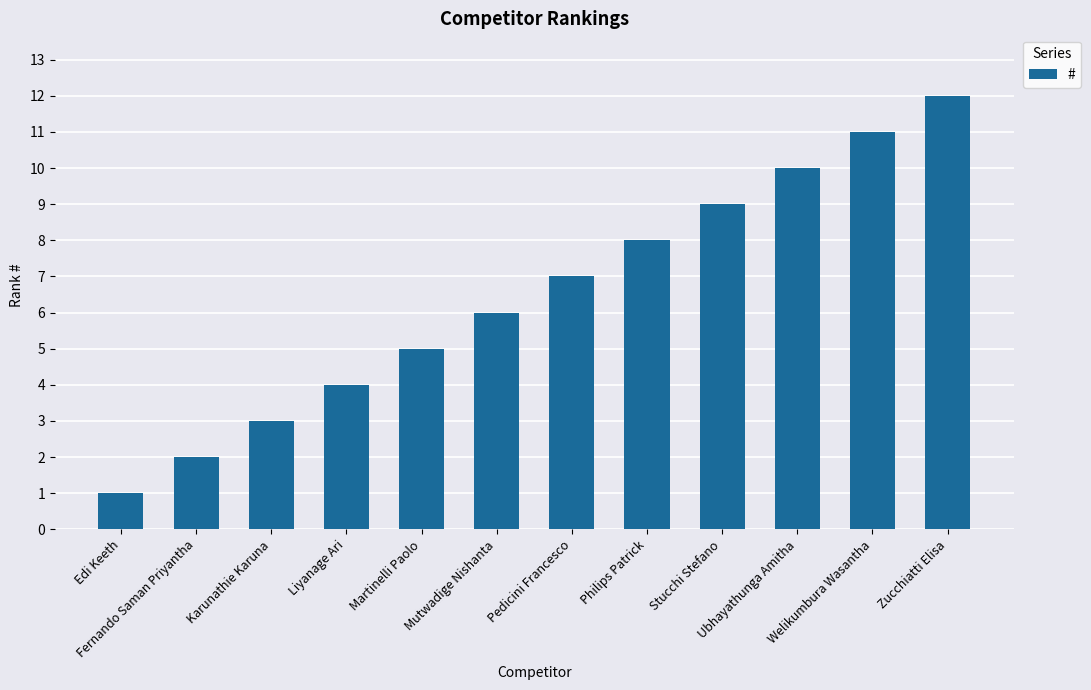

Rank the categories by value from lowest to highest.

Edi Keeth, Fernando Saman Priyantha, Karunathie Karuna, Liyanage Ari, Martinelli Paolo, Mutwadige Nishanta, Pedicini Francesco, Philips Patrick, Stucchi Stefano, Ubhayathunga Amitha, Welikumbura Wasantha, Zucchiatti Elisa